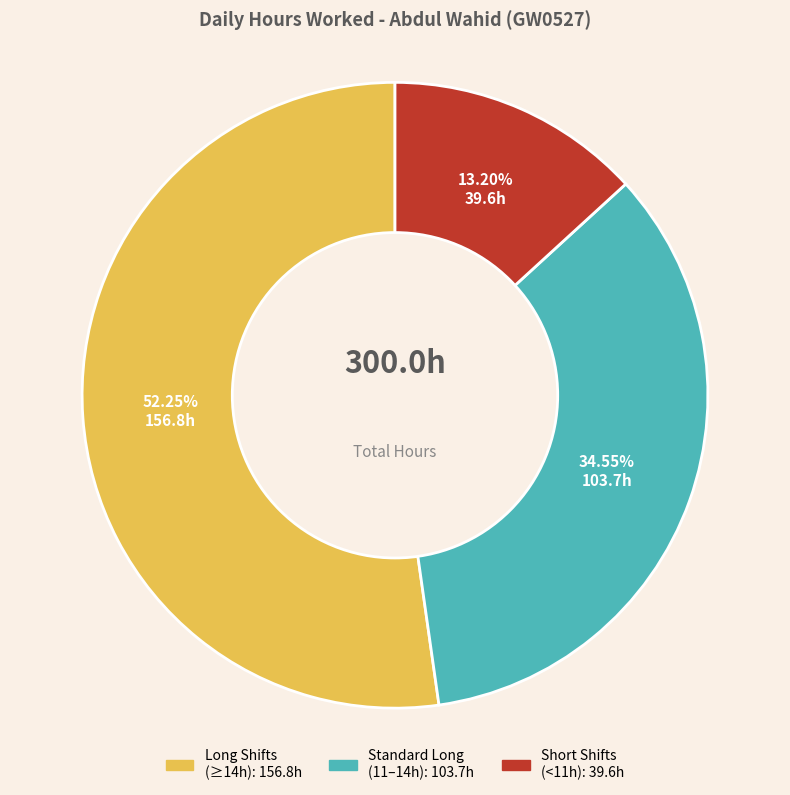

How many segments does this pie chart have?

3